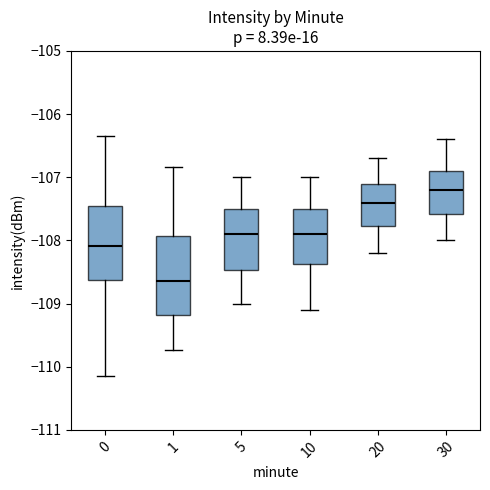

Reading left to right, transcribe this box plot: for each box, give where its median line is, the range the box spans, and where its two whiskers end, as read against the y-axis. The values are not printed on the chart, so give them approximately, as read against the axis.

0: median -108.1, box -108.6 to -107.5, whiskers -110.1 to -106.3
1: median -108.6, box -109.2 to -107.9, whiskers -109.7 to -106.8
5: median -107.9, box -108.5 to -107.5, whiskers -109.0 to -107.0
10: median -107.9, box -108.4 to -107.5, whiskers -109.1 to -107.0
20: median -107.4, box -107.8 to -107.1, whiskers -108.2 to -106.7
30: median -107.2, box -107.6 to -106.9, whiskers -108.0 to -106.4